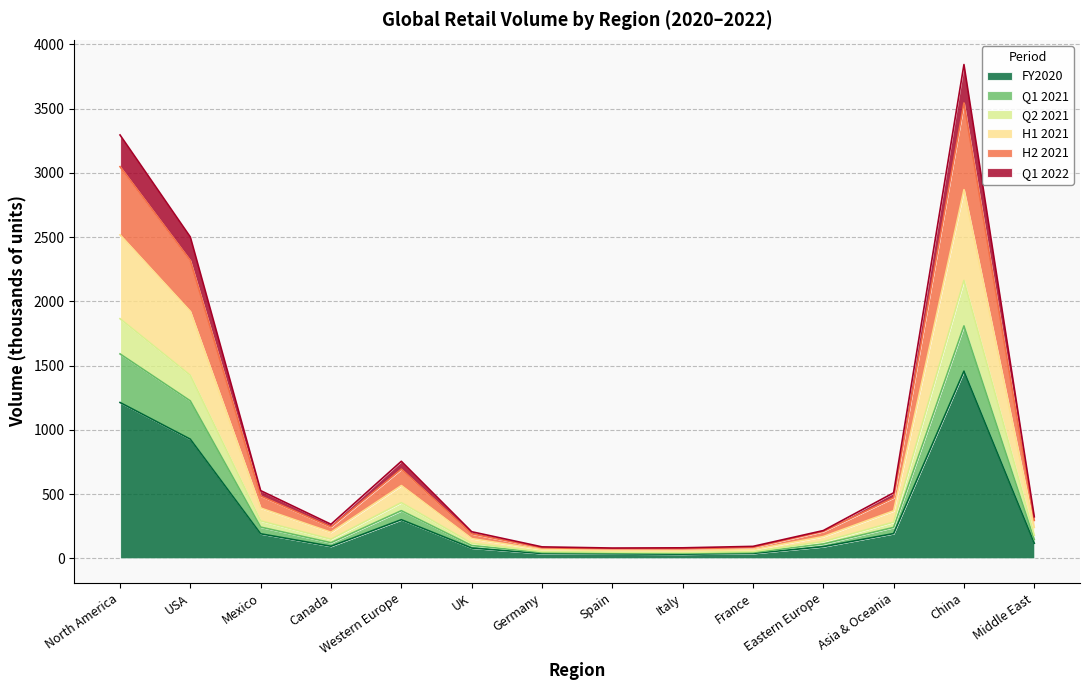

Which category has the highest value in the FY2020 series?

China